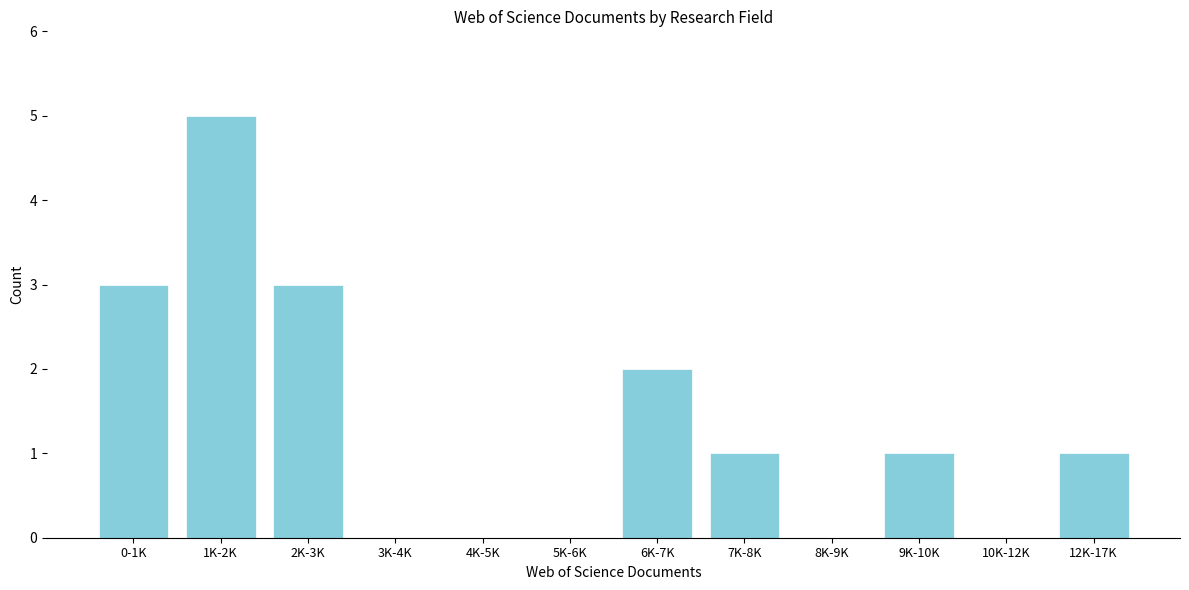

Reading left to right, extract all data points from this chart.

0-1K=3	1K-2K=5	2K-3K=3	3K-4K=0	4K-5K=0	5K-6K=0	6K-7K=2	7K-8K=1	8K-9K=0	9K-10K=1	10K-12K=0	12K-17K=1